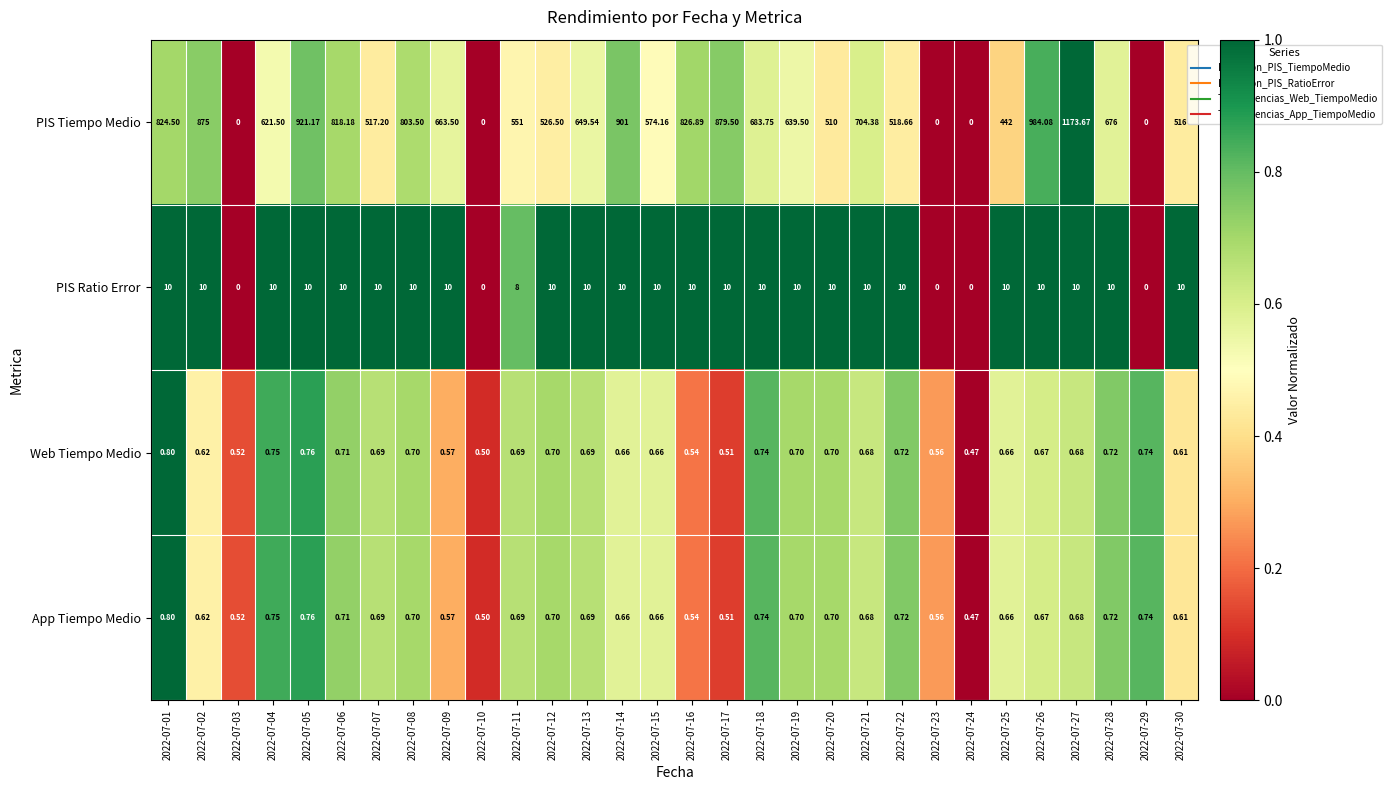

Which series has the largest range (max minus min)?

PIS Tiempo Medio